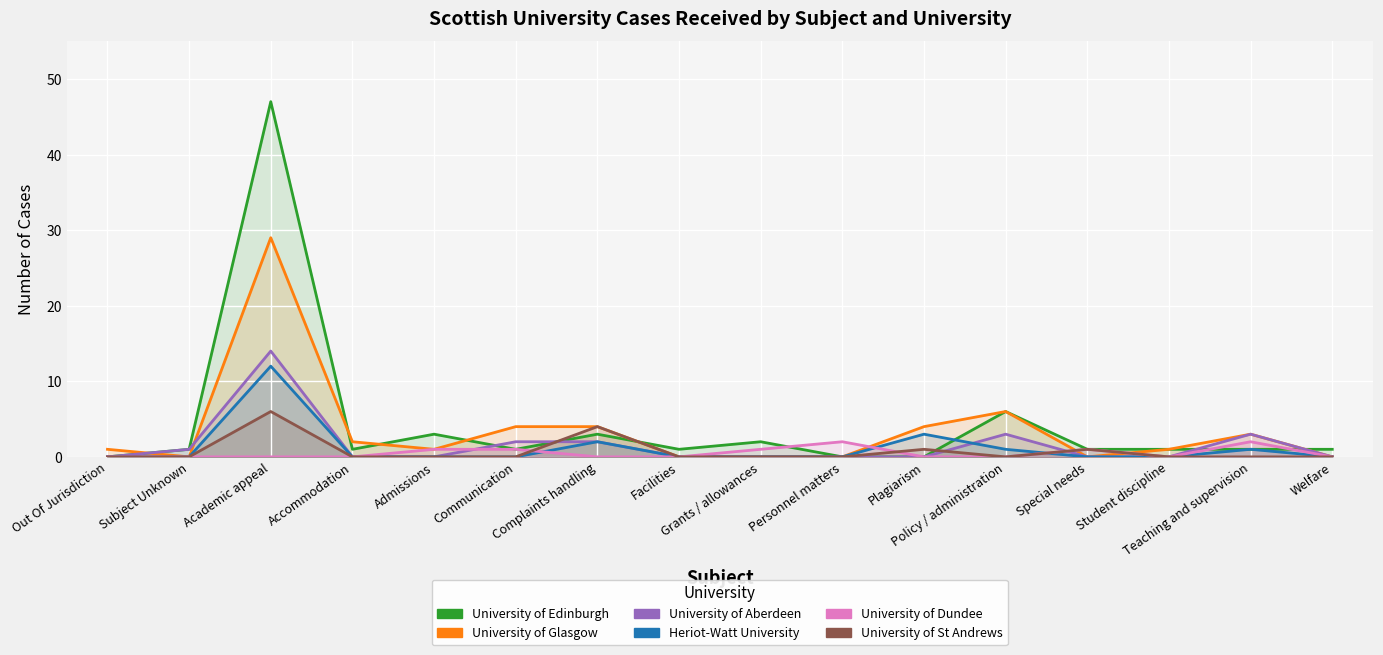

What position from the left is Personnel matters?

10